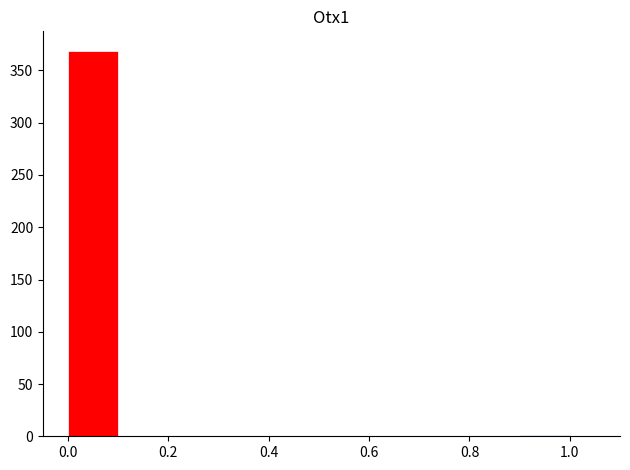

Reading left to right, transcribe this chart: for each bar, give the range it covers on the x-axis and its height. The values are not printed on the chart, so give them approximately, as read against the axis.

0.0 to 0.1: 370
0.1 to 0.2: 0
0.2 to 0.3: 0
0.3 to 0.4: 0
0.4 to 0.5: 0
0.5 to 0.6: 0
0.6 to 0.7: 0
0.7 to 0.8: 0
0.8 to 0.9: 0
0.9 to 1.0: under 5